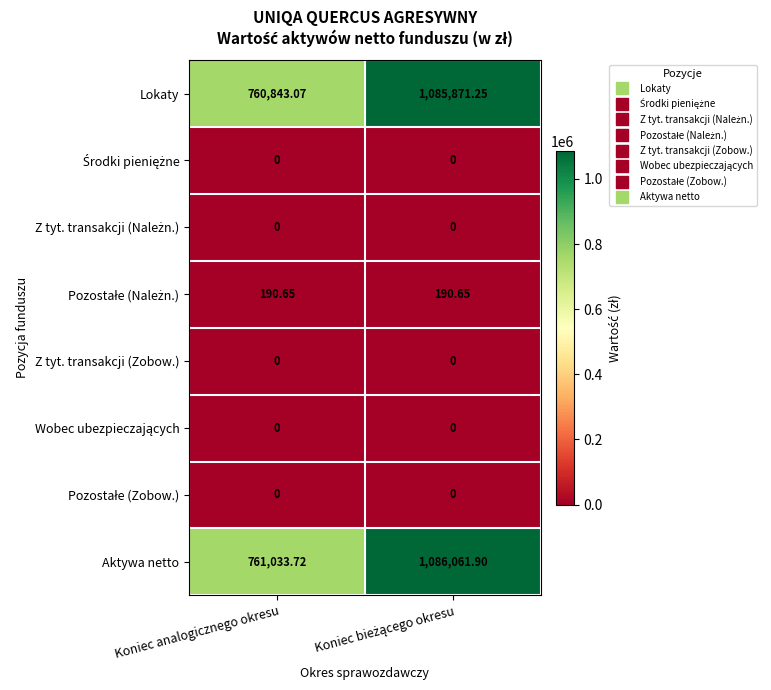

Count the number of data series in this chart.

8